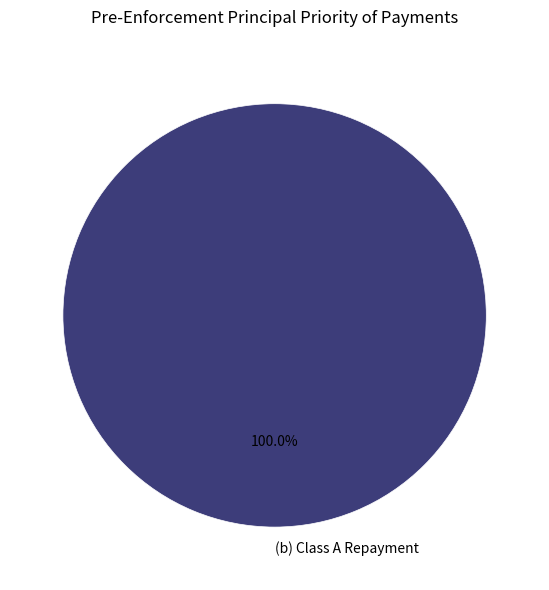

Which category accounts for the majority?

(b) Class A Repayment